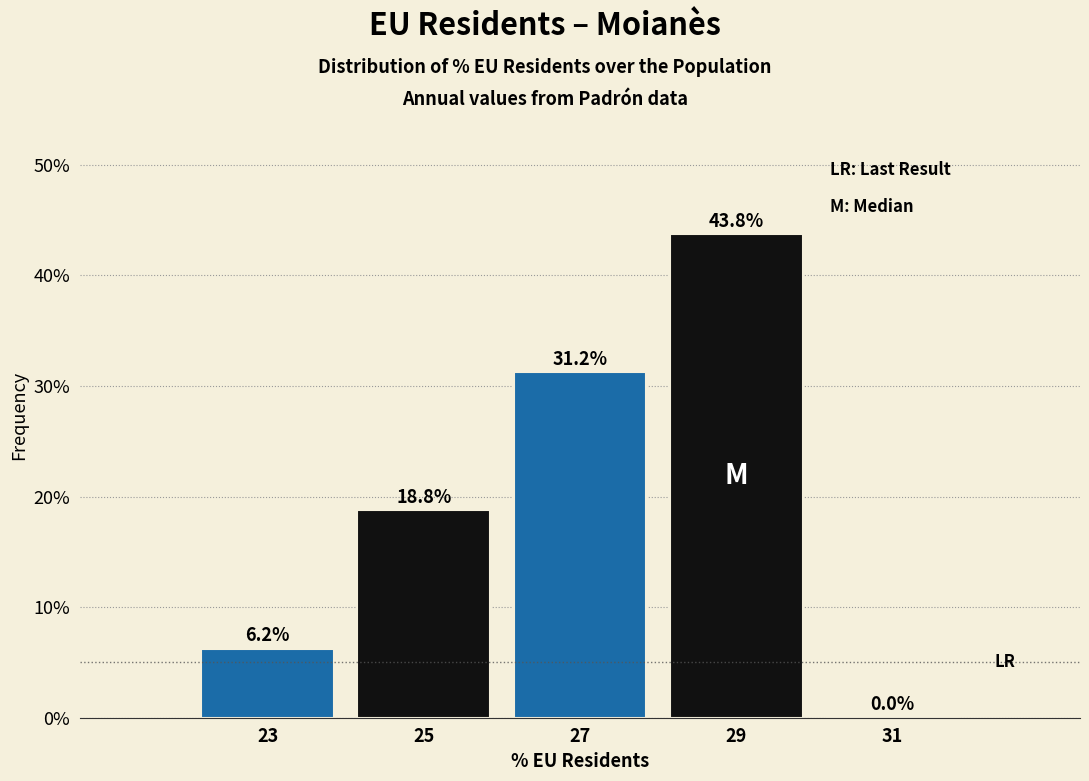

Reading left to right, list every bar in this chart as the range it spans on the x-axis followed by its height.

22 to 24: 6.2
24 to 26: 18.8
26 to 28: 31.2
28 to 30: 43.8
30 to 32: 0.0